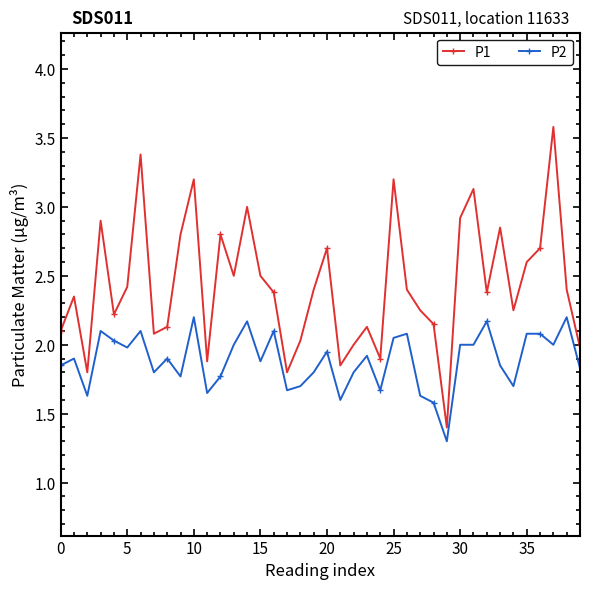

True or false: P1 has more than 2 interior local peaks.

True